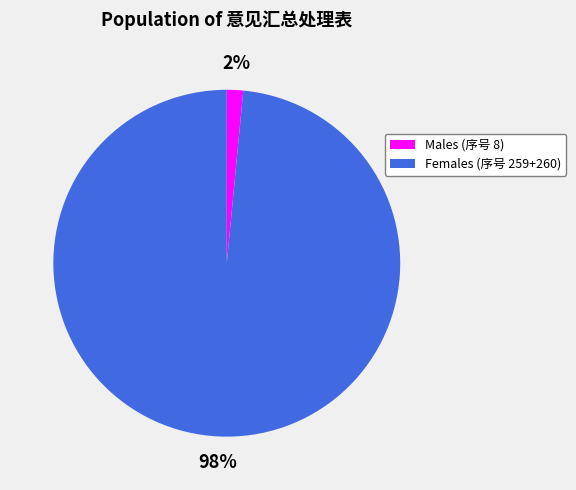

To the nearest percent, what is the average slice percentage?

50%